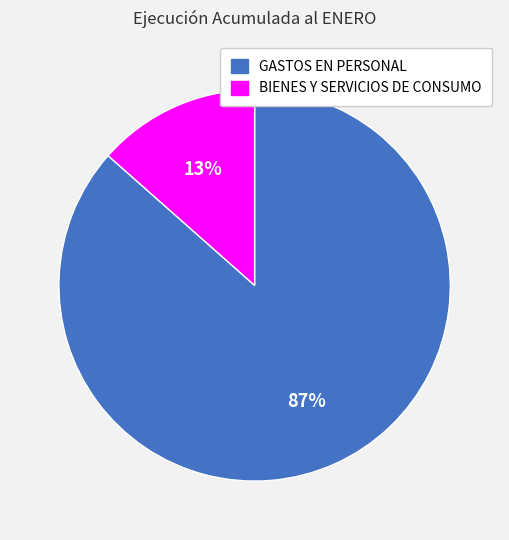

Is it true that GASTOS EN PERSONAL is 87% of the pie?

True